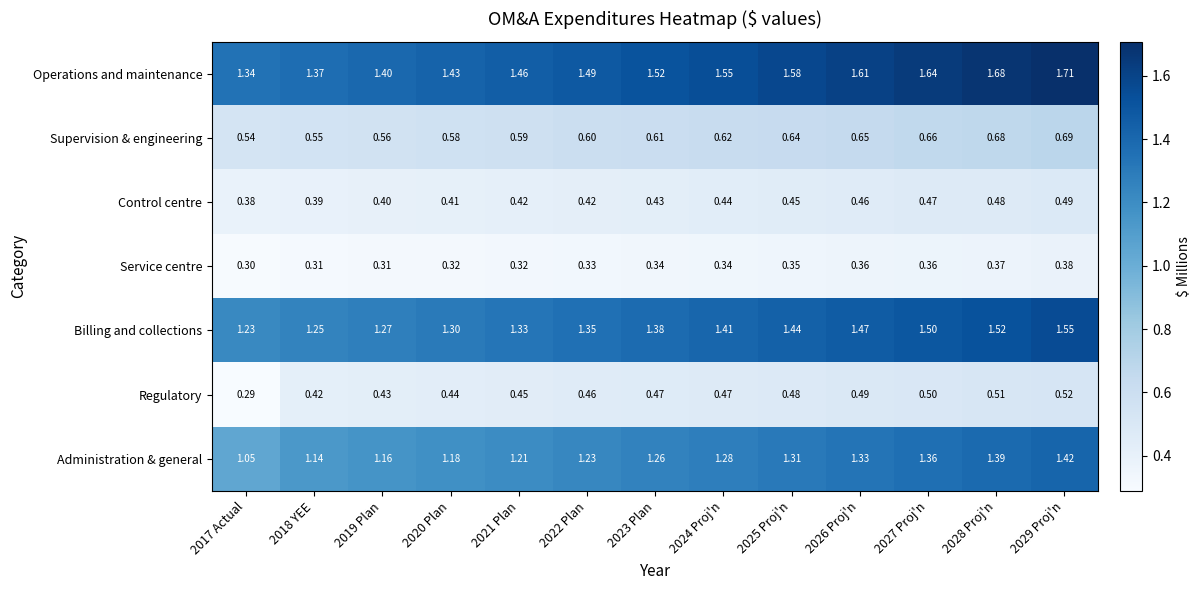

Between 2018 YEE and 2022 Plan, which series saw the biggest shift?

Operations and maintenance